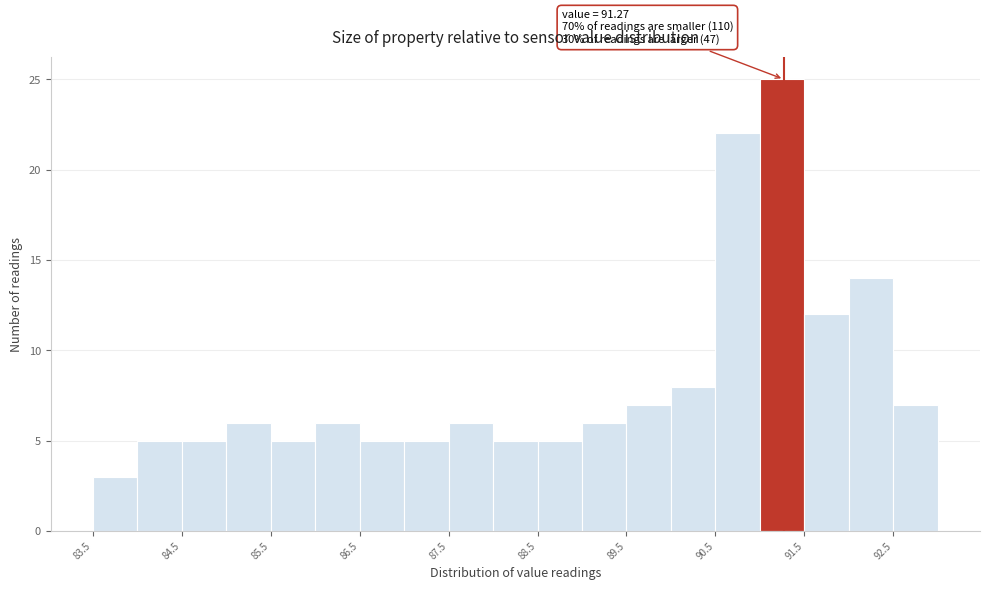

Over which range of the x-axis is the bar tallest?

91.0 to 91.5